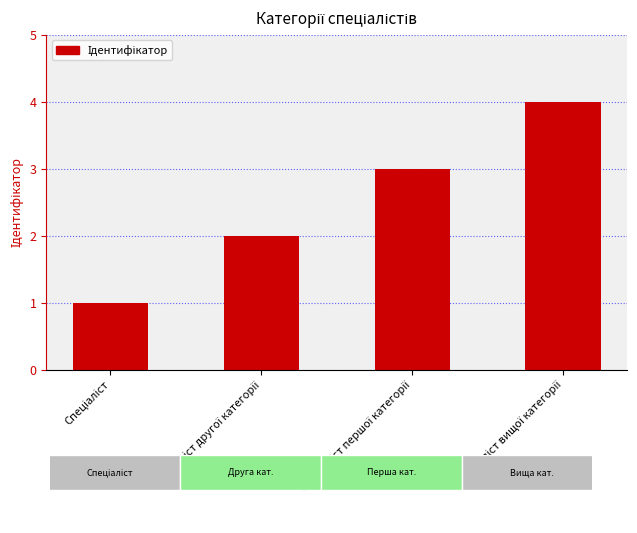

What is the greatest value displayed?

4